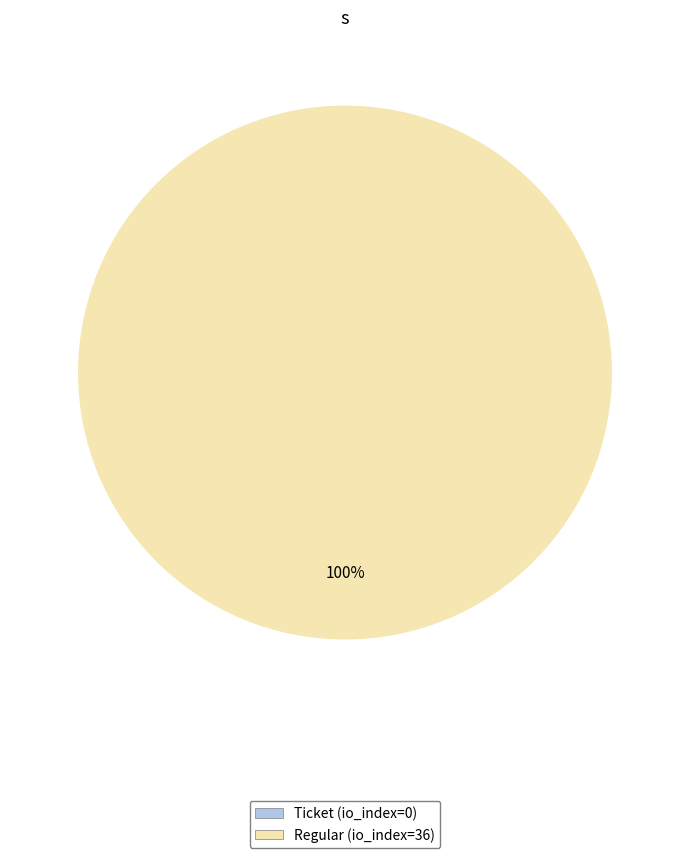

Which slice is the largest?

Regular